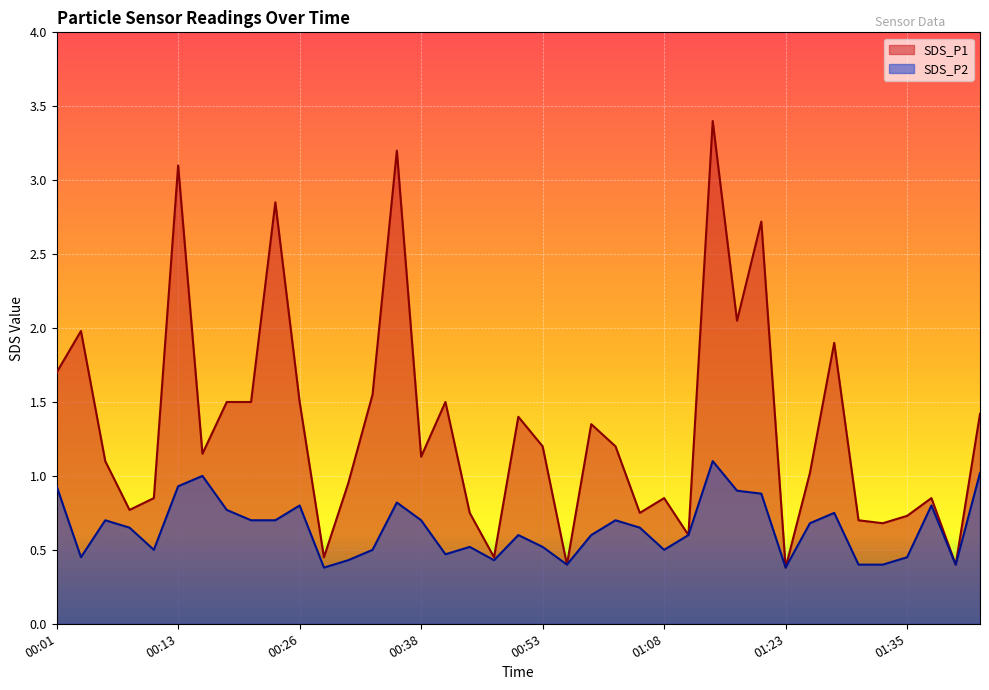

True or false: SDS_P1 and SDS_P2 intersect in this chart.

False